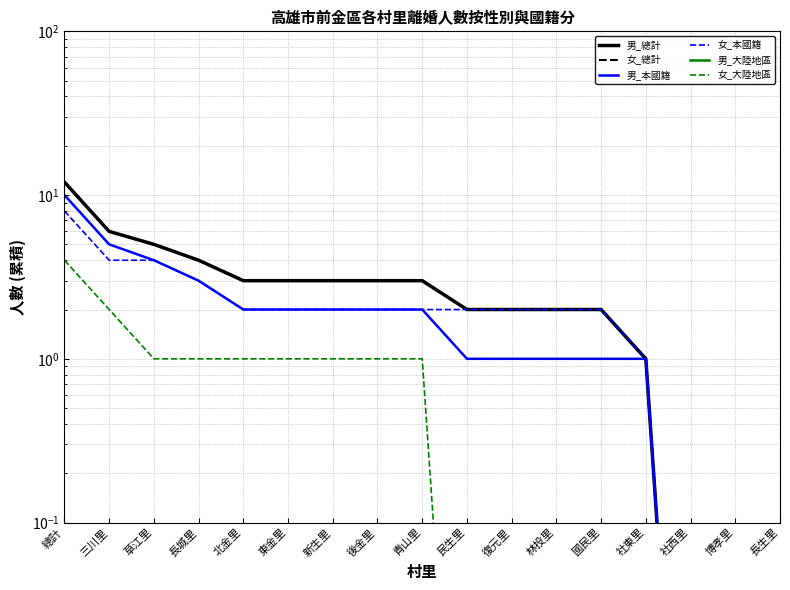

Reading left to right, extract all data points from this chart.

男_總計: 總計=12.0	三川里=6.0	草江里=5.0	長城里=4.0	北金里=3.0	東金里=3.0	新生里=3.0	後金里=3.0	青山里=3.0	民生里=2.0	復元里=2.0	林投里=2.0	國民里=2.0	社東里=1.0	社西里=0.0	博孝里=0.0	長生里=0.0
女_總計: 總計=12.0	三川里=6.0	草江里=5.0	長城里=4.0	北金里=3.0	東金里=3.0	新生里=3.0	後金里=3.0	青山里=3.0	民生里=2.0	復元里=2.0	林投里=2.0	國民里=2.0	社東里=1.0	社西里=0.0	博孝里=0.0	長生里=0.0
男_本國籍: 總計=10.0	三川里=5.0	草江里=4.0	長城里=3.0	北金里=2.0	東金里=2.0	新生里=2.0	後金里=2.0	青山里=2.0	民生里=1.0	復元里=1.0	林投里=1.0	國民里=1.0	社東里=1.0	社西里=0.0	博孝里=0.0	長生里=0.0
女_本國籍: 總計=8.0	三川里=4.0	草江里=4.0	長城里=3.0	北金里=2.0	東金里=2.0	新生里=2.0	後金里=2.0	青山里=2.0	民生里=2.0	復元里=2.0	林投里=2.0	國民里=2.0	社東里=1.0	社西里=0.0	博孝里=0.0	長生里=0.0
男_大陸地區: 總計=0.0	三川里=0.0	草江里=0.0	長城里=0.0	北金里=0.0	東金里=0.0	新生里=0.0	後金里=0.0	青山里=0.0	民生里=0.0	復元里=0.0	林投里=0.0	國民里=0.0	社東里=0.0	社西里=0.0	博孝里=0.0	長生里=0.0
女_大陸地區: 總計=4.0	三川里=2.0	草江里=1.0	長城里=1.0	北金里=1.0	東金里=1.0	新生里=1.0	後金里=1.0	青山里=1.0	民生里=0.0	復元里=0.0	林投里=0.0	國民里=0.0	社東里=0.0	社西里=0.0	博孝里=0.0	長生里=0.0